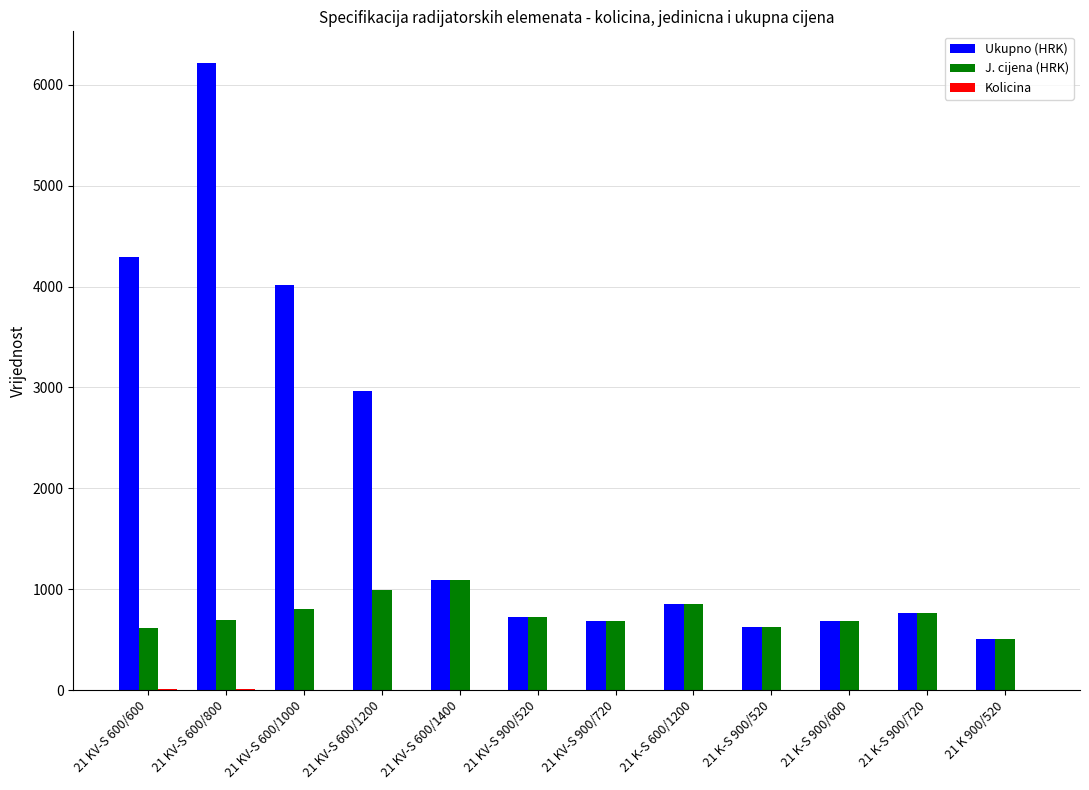

The value of J. cijena (HRK) at 21 KV-S 600/1000 is 1355. True or false?

False